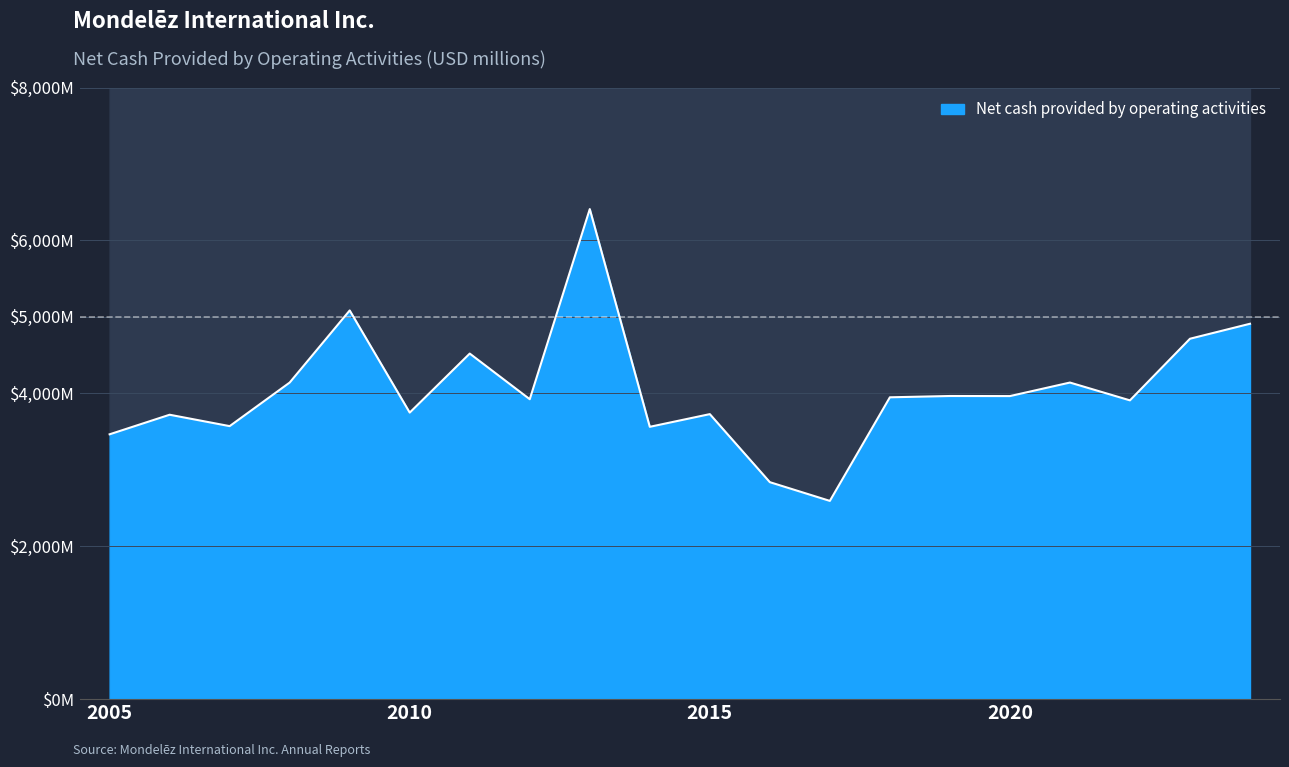

What is the value of the 7th point from the left?

4520